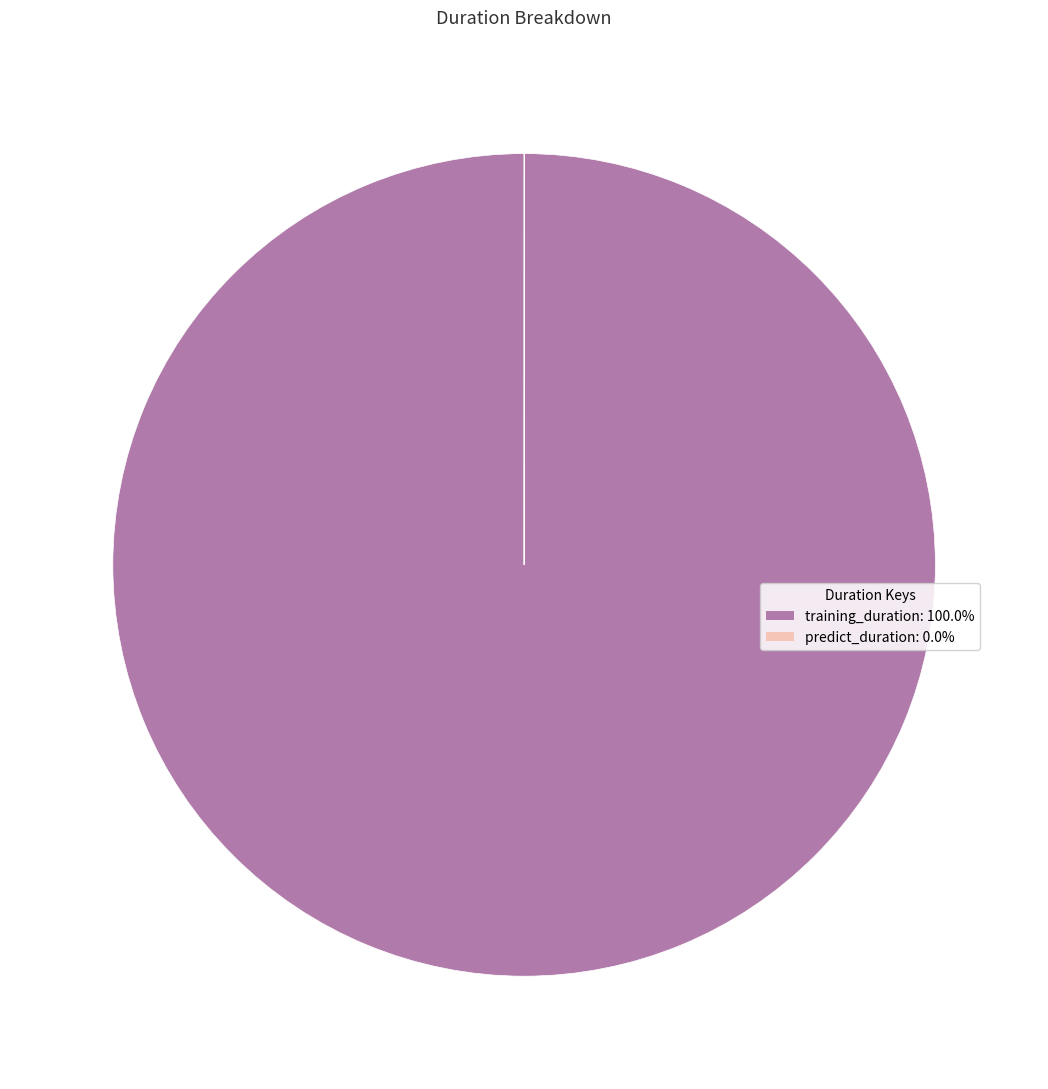

Does any single category account for the majority?

Yes